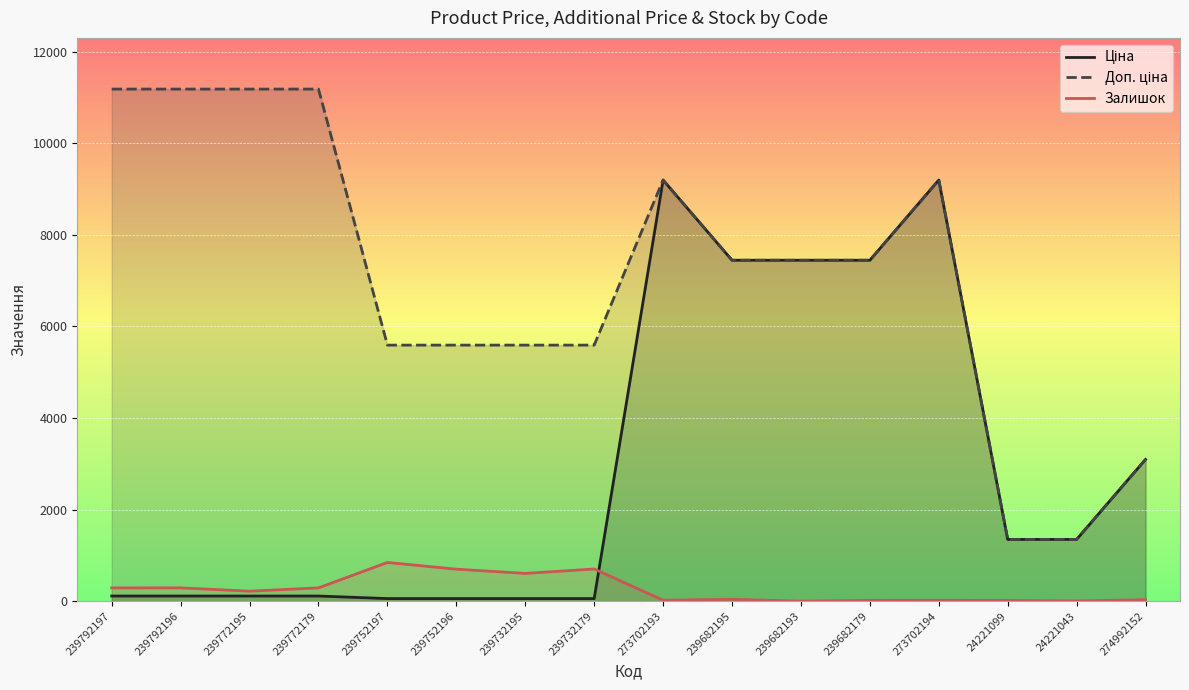

At which label does Ціна first exceed 1347?

273702193